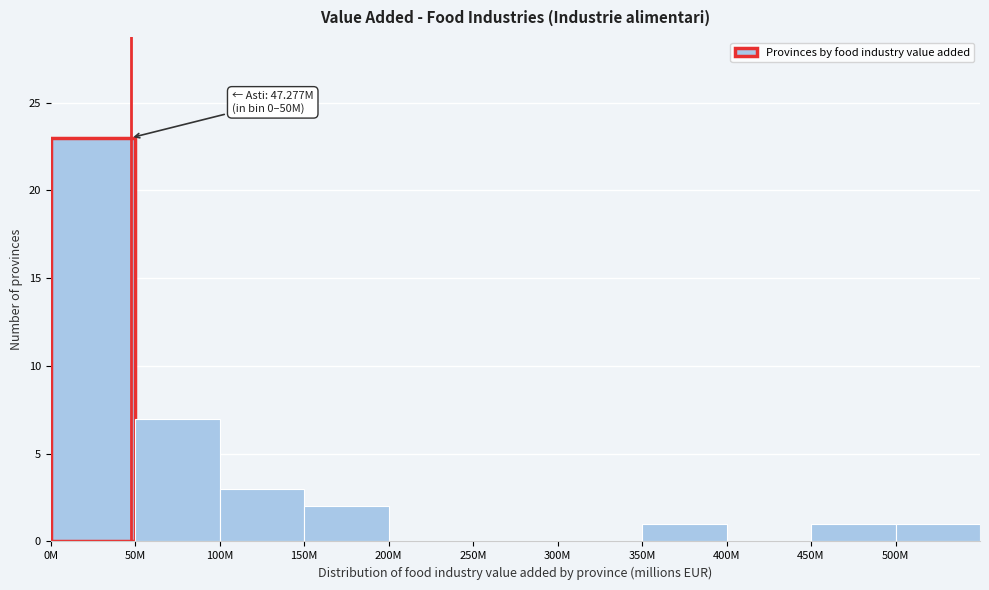

Reading right to left, extract all data points from this chart.

500M=1	450M=1	400M=0	350M=1	300M=0	250M=0	200M=0	150M=2	100M=3	50M=7	0M=23